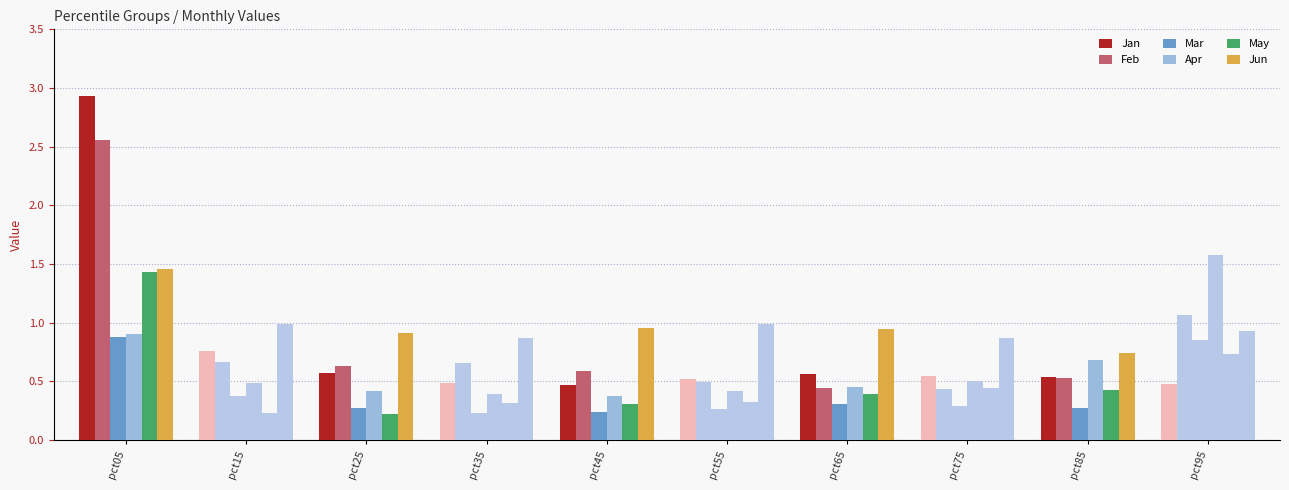

List the labels in order of May value, largest first.

pct05, pct95, pct75, pct85, pct65, pct55, pct35, pct45, pct15, pct25